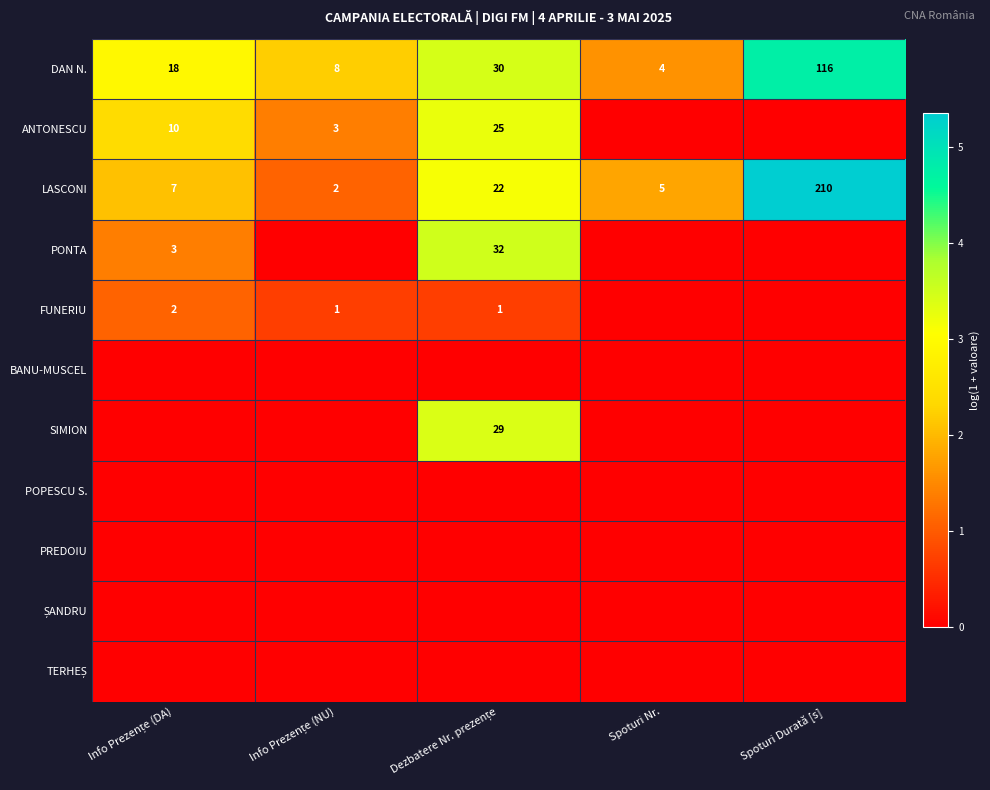

What is the sum of all DAN N. values?

176